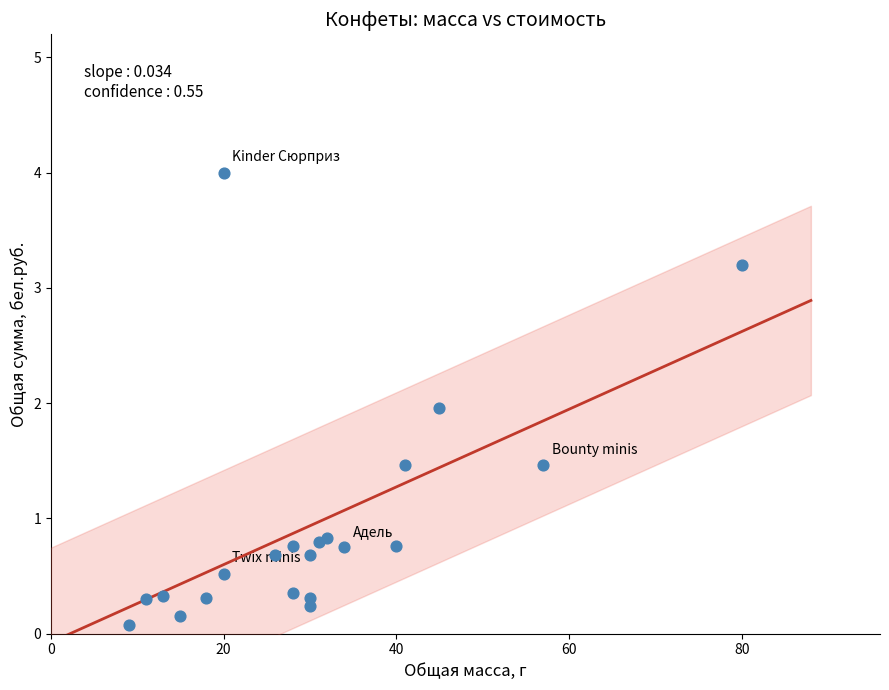

What is the range of Y values (max minus min)?

3.9